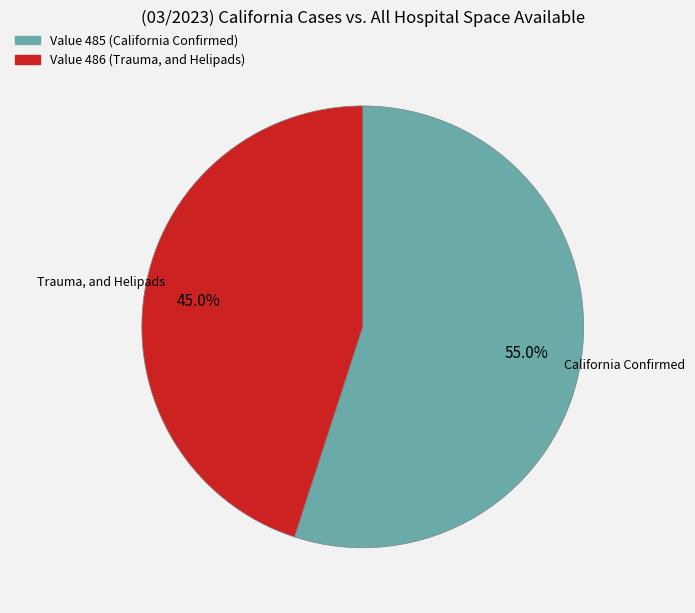

Does any single category account for the majority?

Yes